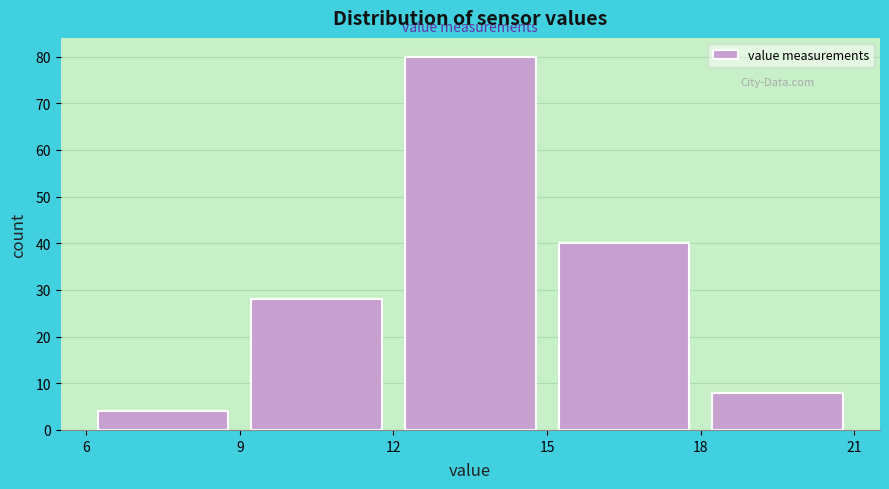

Over which range of the x-axis is the bar tallest?

12 to 15